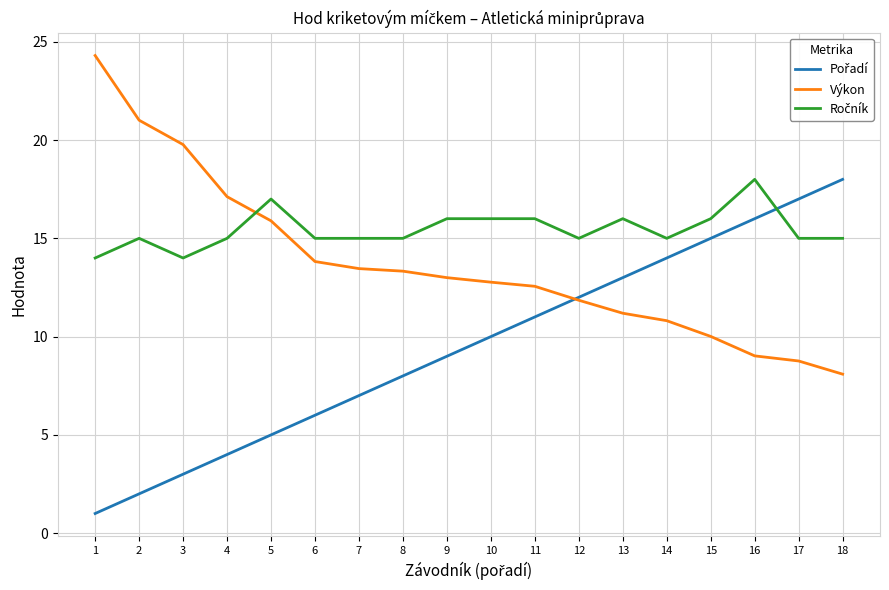

What is the total value across all series at 6?

34.8